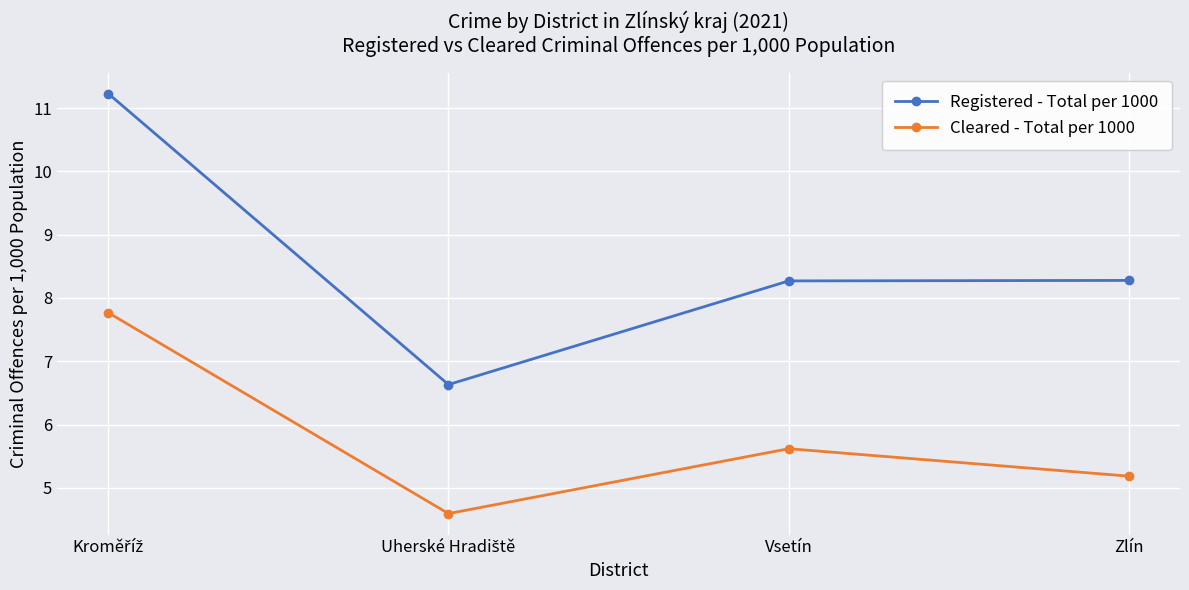

The value of Cleared - Total per 1000 at Zlín is 5.2. True or false?

True